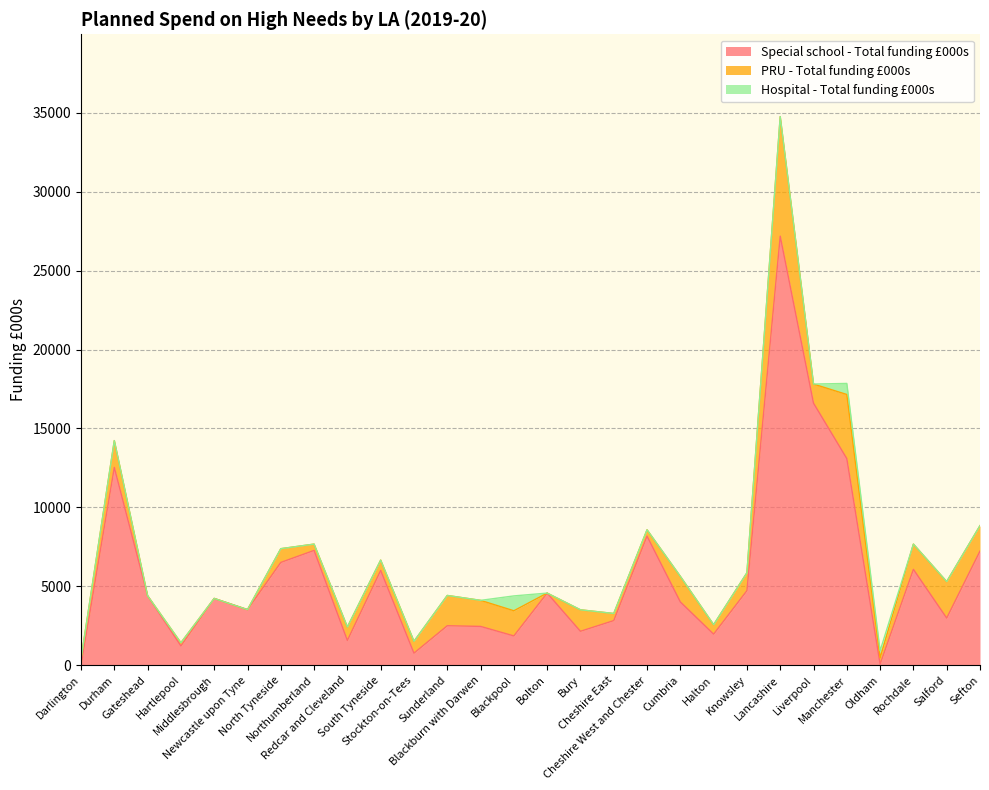

Between which two adjacent categories do Hospital - Total funding £000s and PRU - Total funding £000s first intersect?

Manchester and Oldham